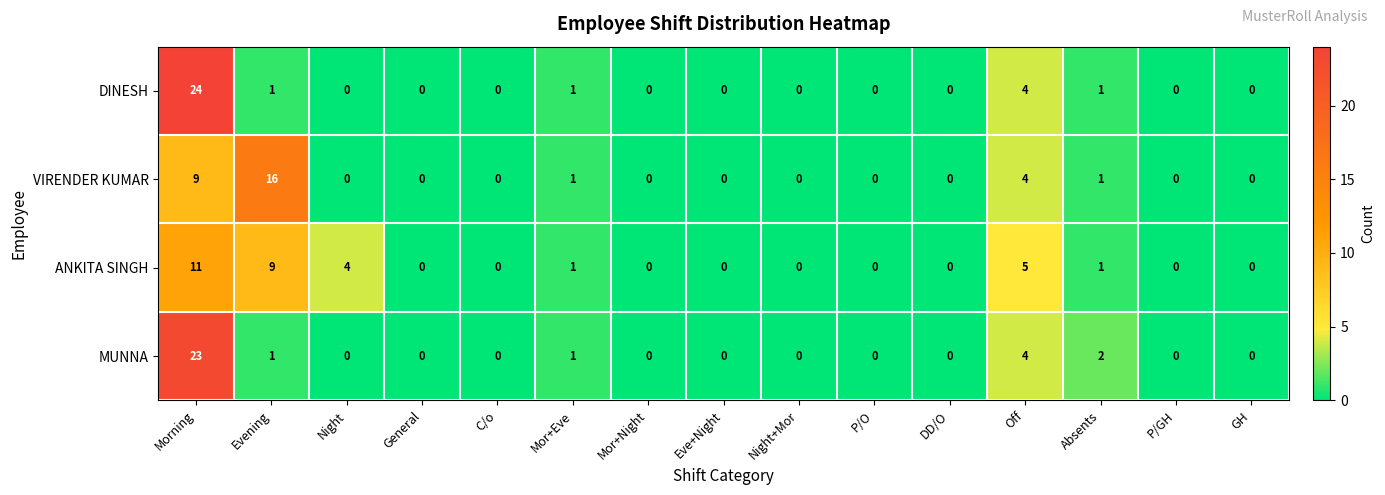

What is the difference between the maximum and minimum values in the VIRENDER KUMAR series?

16